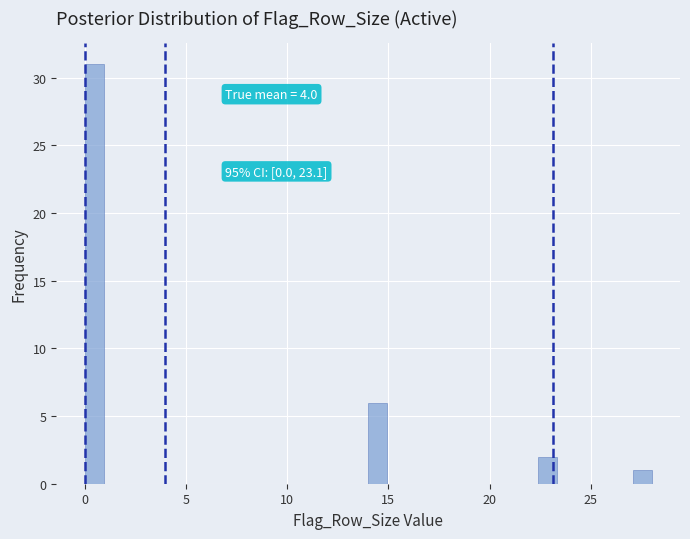

Around what value on the x-axis is the tallest bar? Give the approximate position of its centre, as read against the axis.

0.5